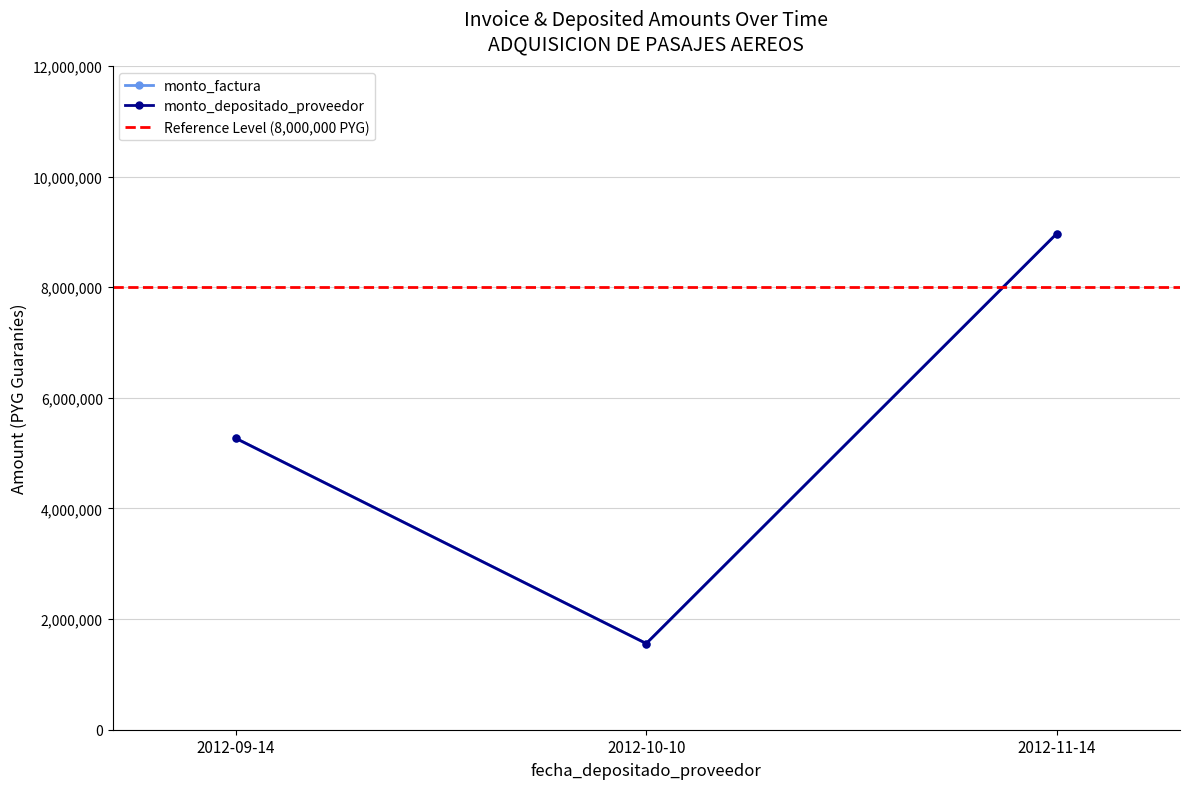

What position from the right is 2012-09-14?

3